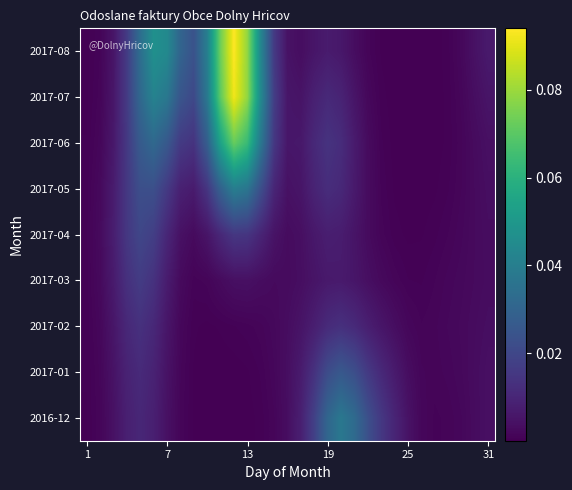

At which category is the sum across all series the highest?

11